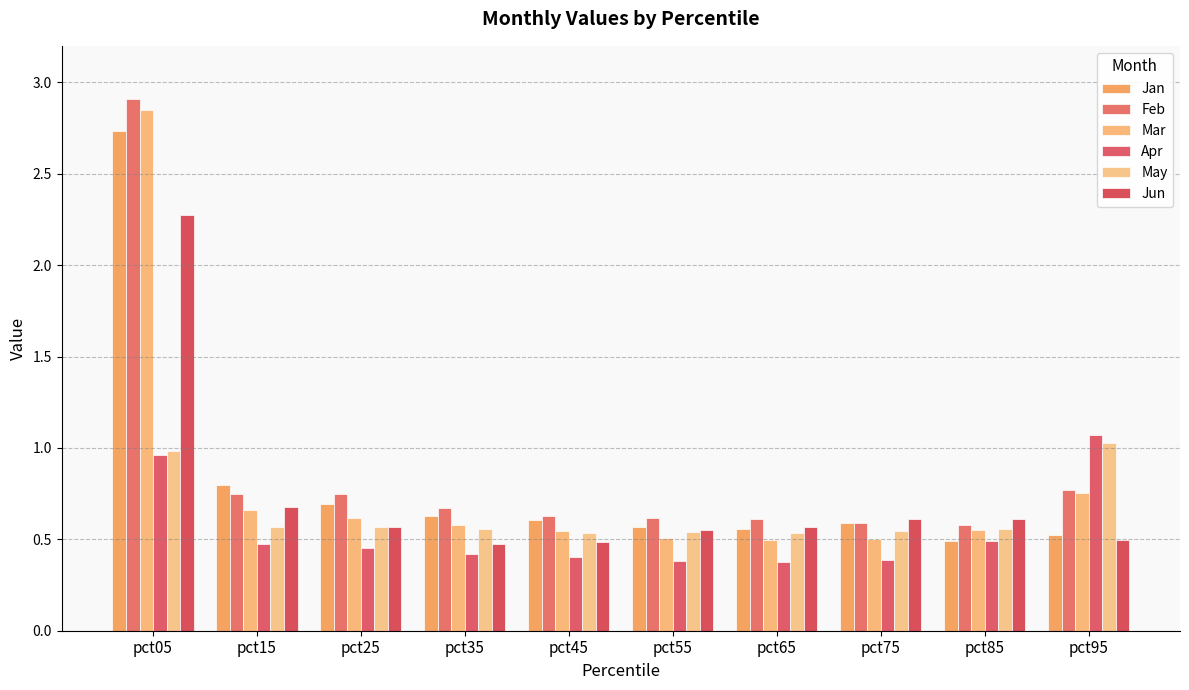

What is the difference between the highest and lowest values at pct45?

0.2